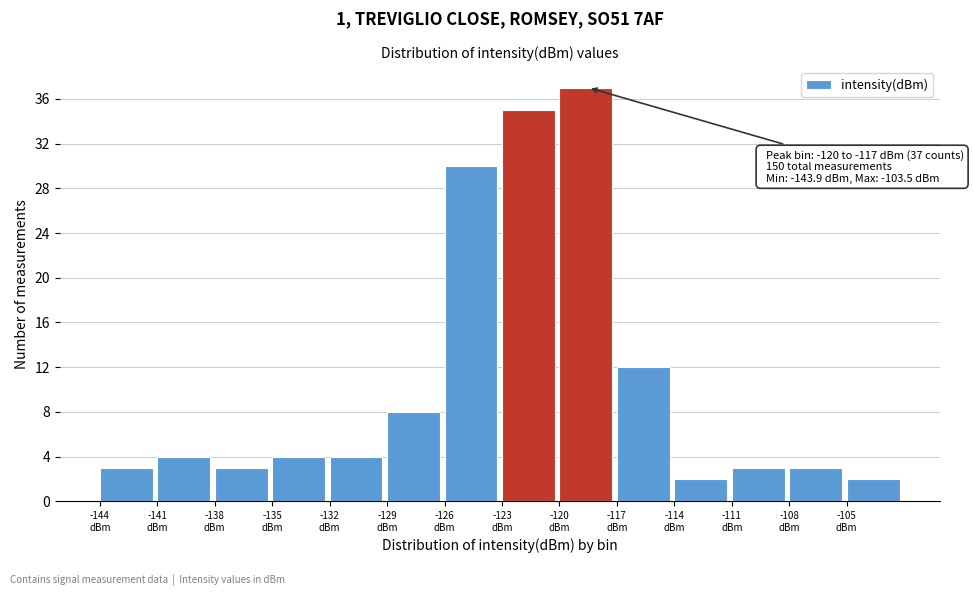

Over which range of the x-axis is the bar tallest?

-120 to -117